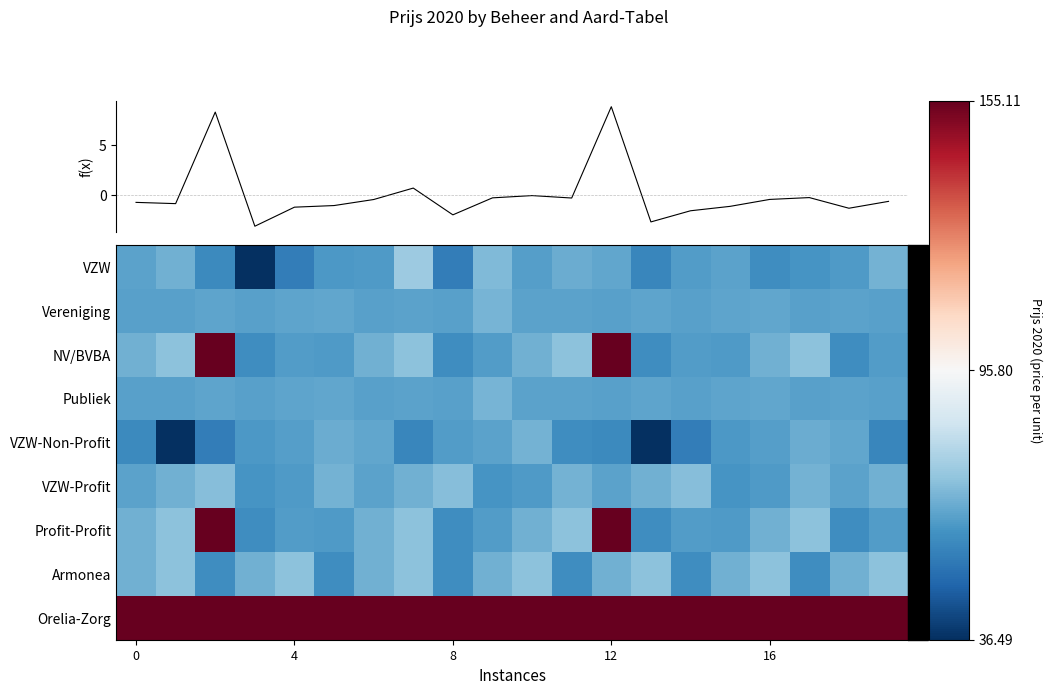

What is the maximum value shown in the chart?

155.1